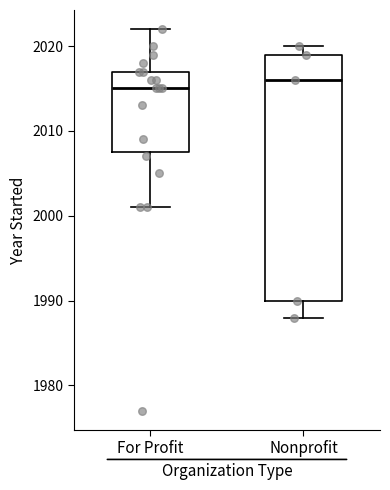

Reading left to right, read every box against the y-axis: the position of its median line, the range the box covers, and the ends of its whiskers. The values are not printed on the chart, so give them approximately, as read against the axis.

For Profit: median 2015, box 2008 to 2017, whiskers 2001 to 2022
Nonprofit: median 2016, box 1990 to 2019, whiskers 1988 to 2020